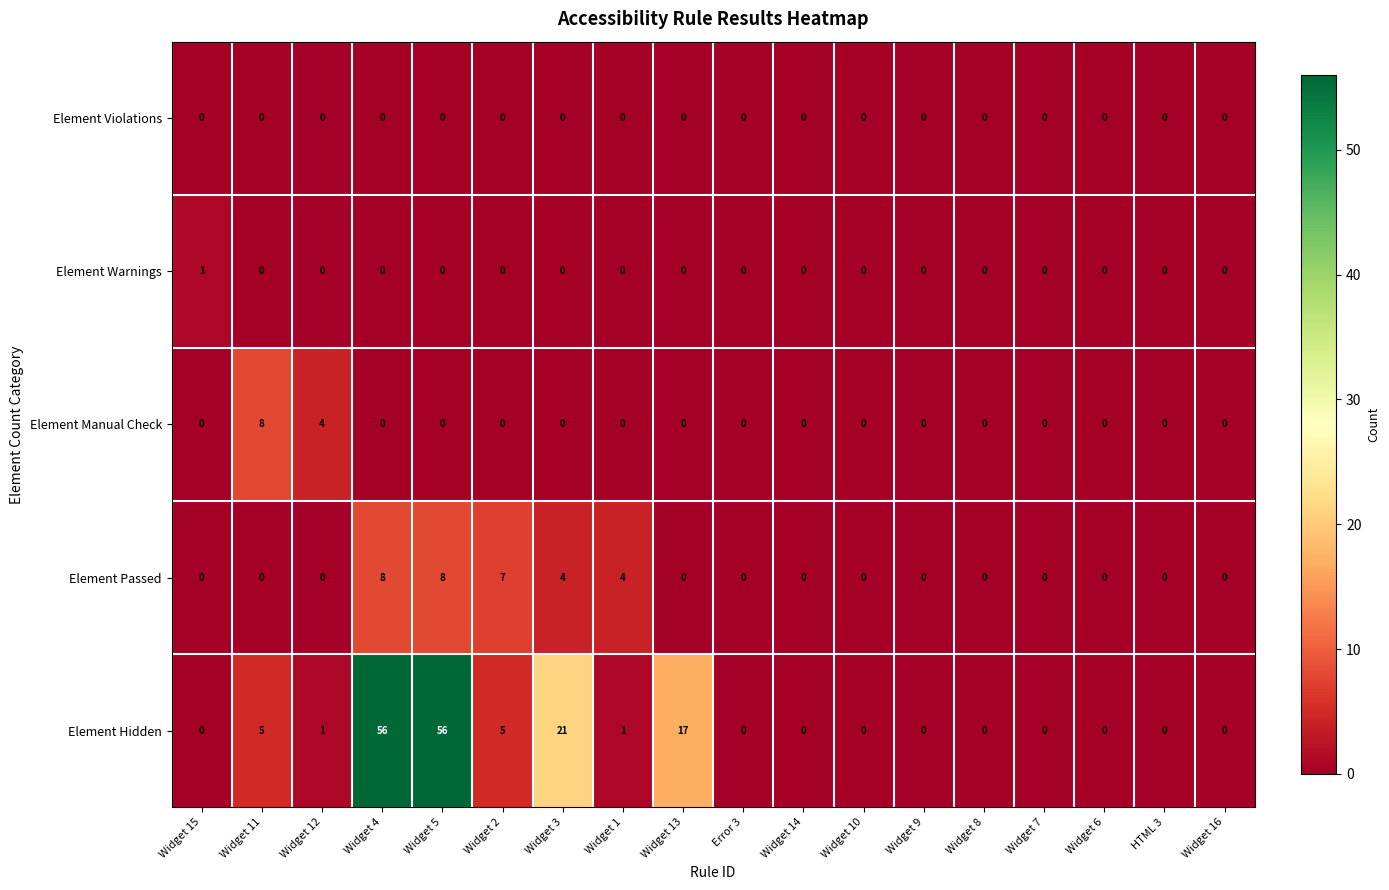

At how many categories does at least one series exceed 15?

4